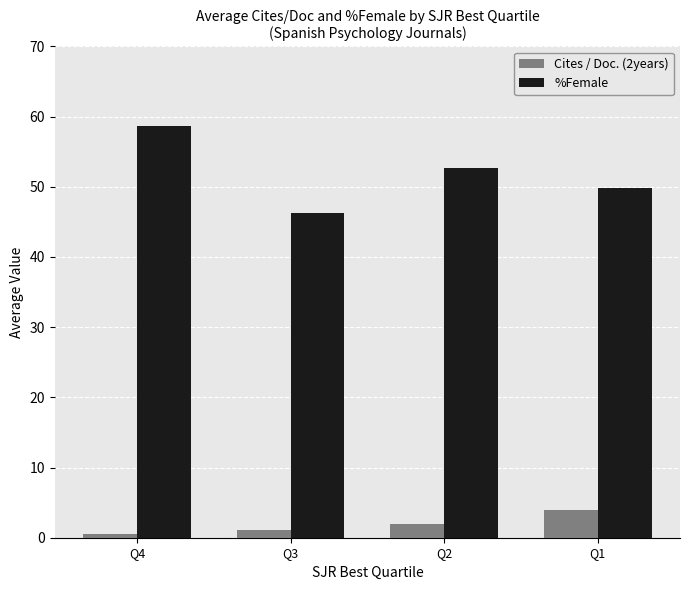

What is the sum of all %Female values?

207.4